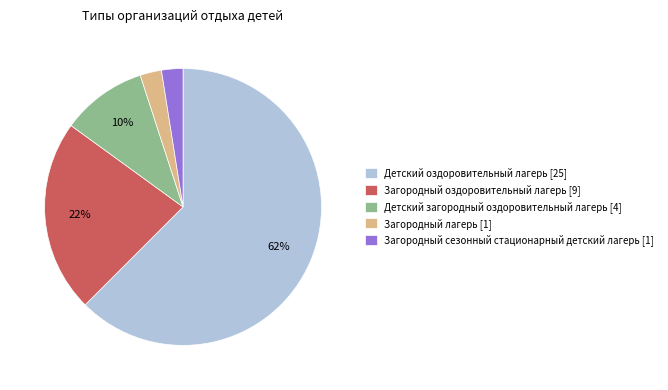

What is the majority slice?

Детский оздоровительный лагерь